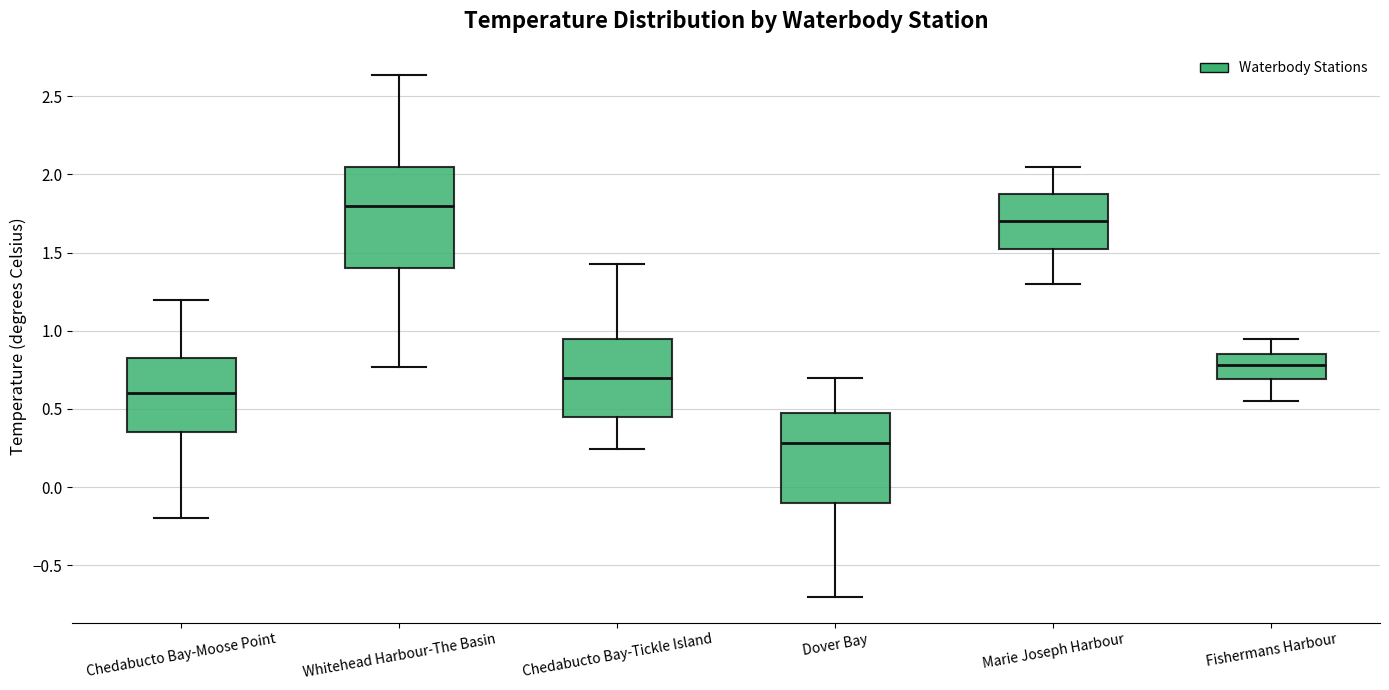

Reading left to right, read every box against the y-axis: the position of its median line, the range the box covers, and the ends of its whiskers. The values are not printed on the chart, so give them approximately, as read against the axis.

Chedabucto Bay-Moose Point: median 0.60, box 0.35 to 0.85, whiskers -0.20 to 1.20
Whitehead Harbour-The Basin: median 1.80, box 1.40 to 2.05, whiskers 0.75 to 2.65
Chedabucto Bay-Tickle Island: median 0.70, box 0.45 to 0.95, whiskers 0.25 to 1.45
Dover Bay: median 0.30, box -0.10 to 0.50, whiskers -0.70 to 0.70
Marie Joseph Harbour: median 1.70, box 1.55 to 1.90, whiskers 1.30 to 2.05
Fishermans Harbour: median 0.80, box 0.70 to 0.85, whiskers 0.55 to 0.95